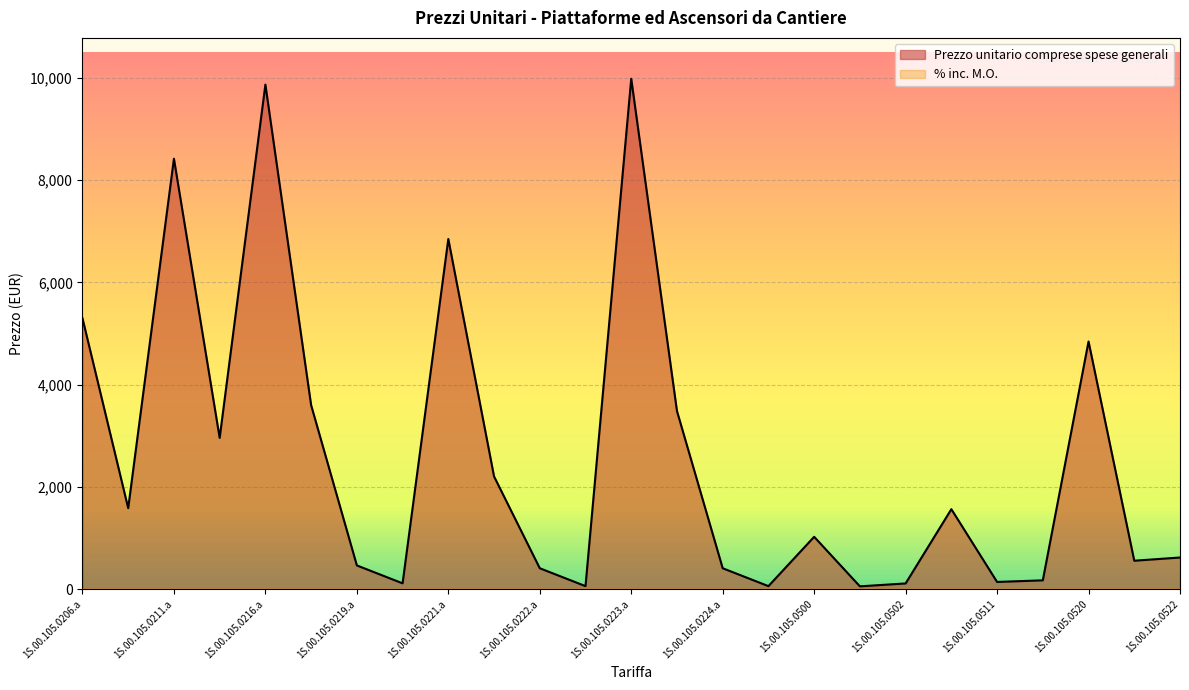

At which category does the data reach its first local valley?

1S.00.105.0206.b